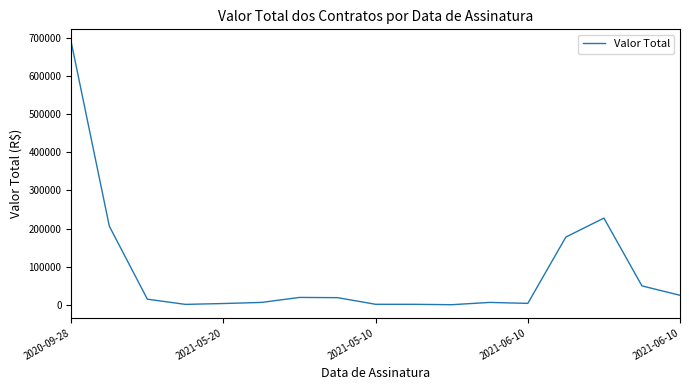

What is the greatest value displayed?

688797.4